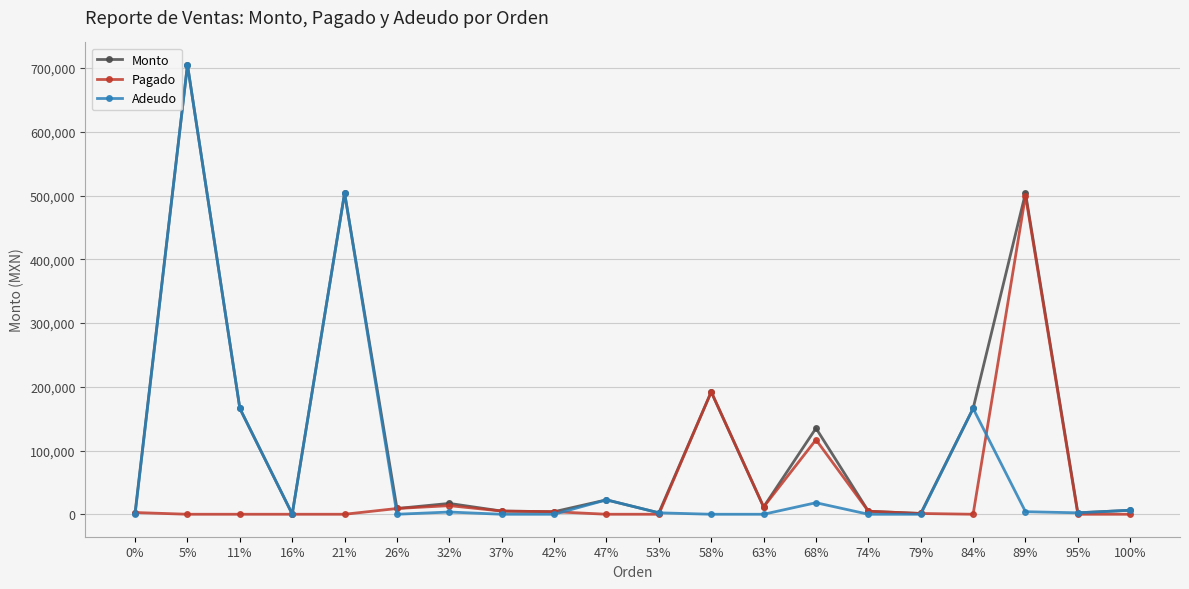

How many interior local peaks does the Monto series have?

7